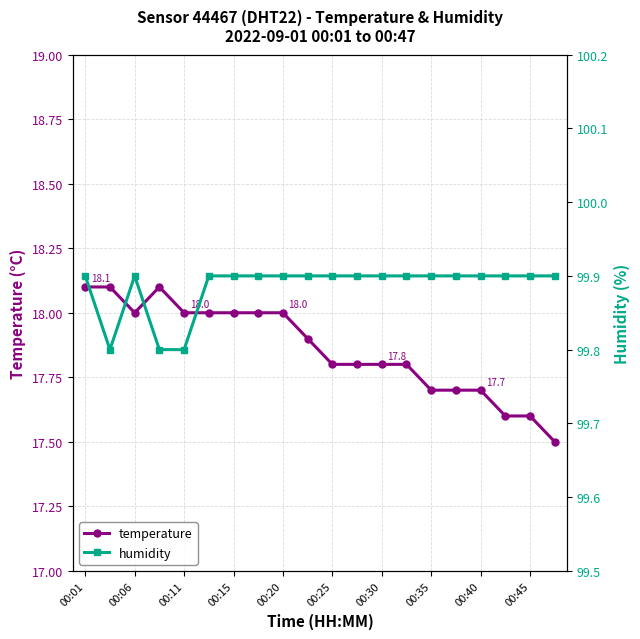

What is the maximum value for temperature?

18.1